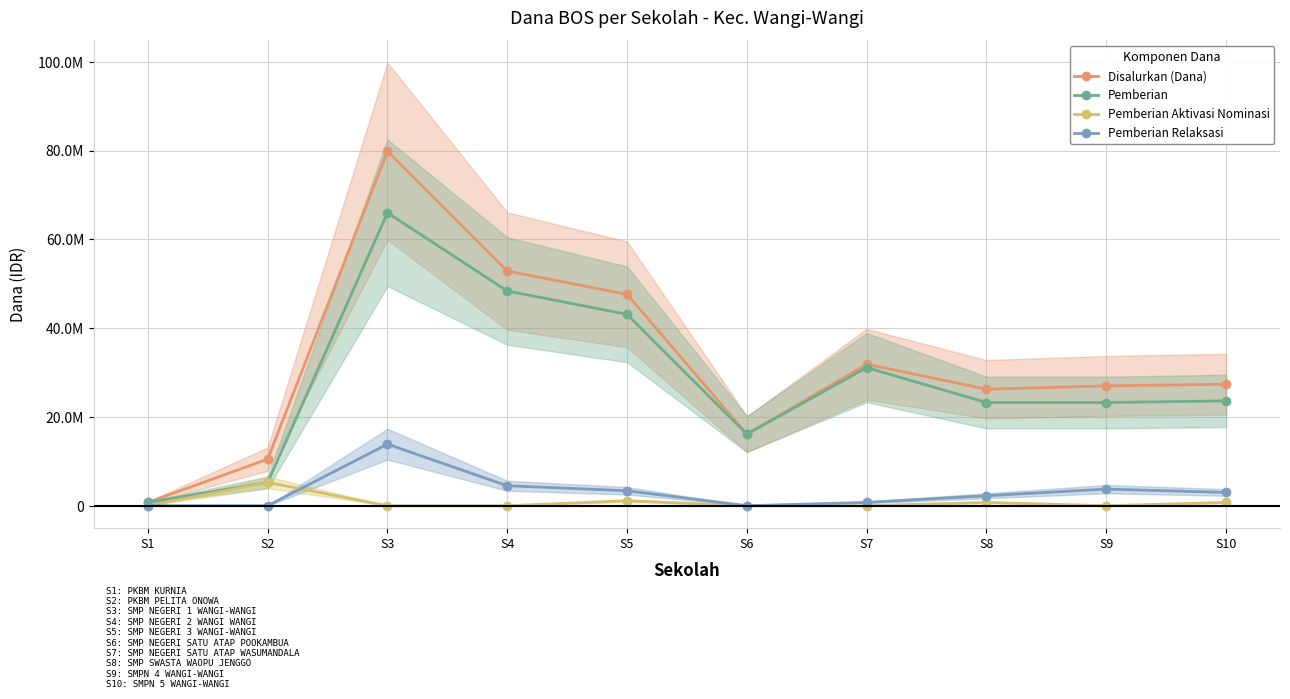

Reading left to right, what are all the values shown in this chart?

Disalurkan (Dana): 750000	10500000	79875000	52875000	47625000	16125000	31875000	26250000	27000000	27375000
Pemberian: 750000	5250000	66000000	48375000	43125000	16125000	31125000	23250000	23250000	23625000
Pemberian Aktivasi Nominasi: 0	5250000	0	0	1125000	0	0	750000	0	750000
Pemberian Relaksasi: 0	0	13875000	4500000	3375000	0	750000	2250000	3750000	3000000